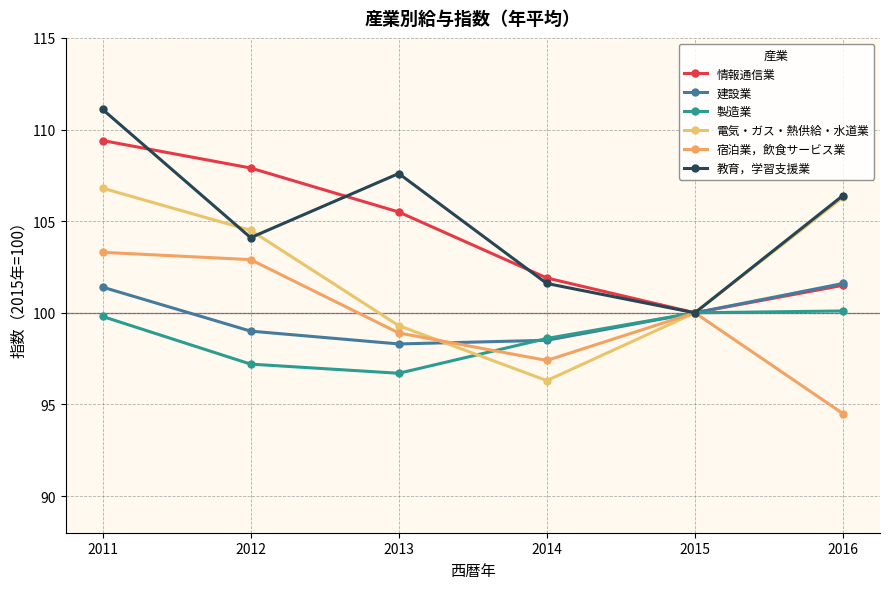

What are all the series names shown in the legend?

情報通信業, 建設業, 製造業, 電気・ガス・熱供給・水道業, 宿泊業，飲食サービス業, 教育，学習支援業